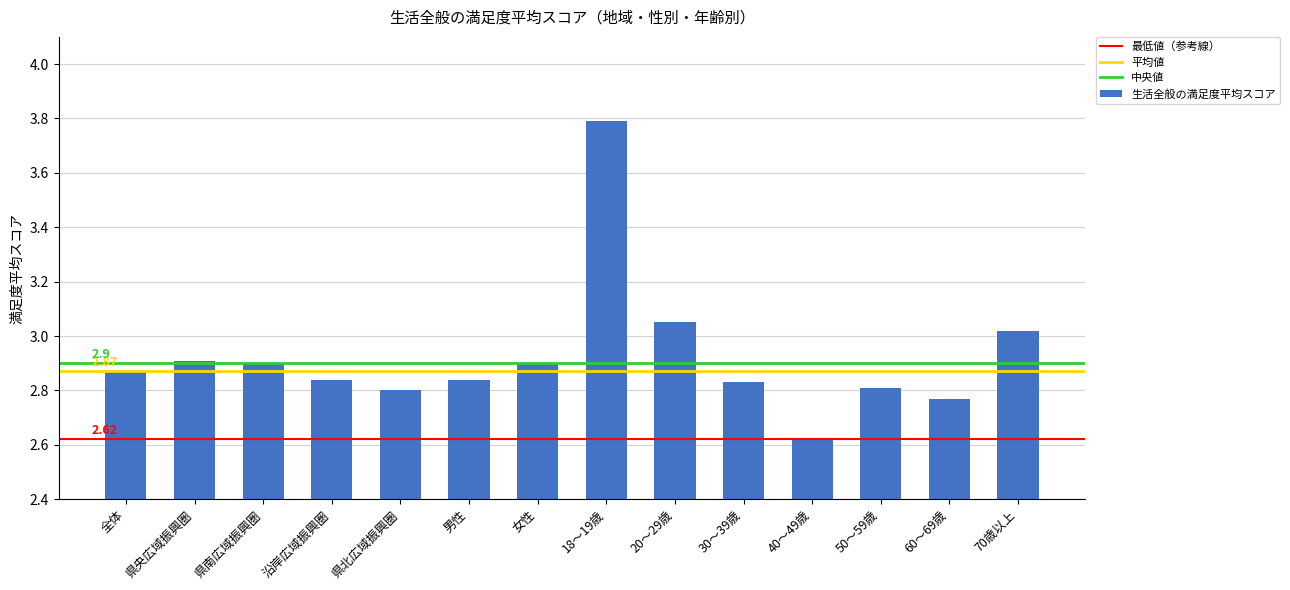

What is the difference between the second highest and second lowest values?

0.3